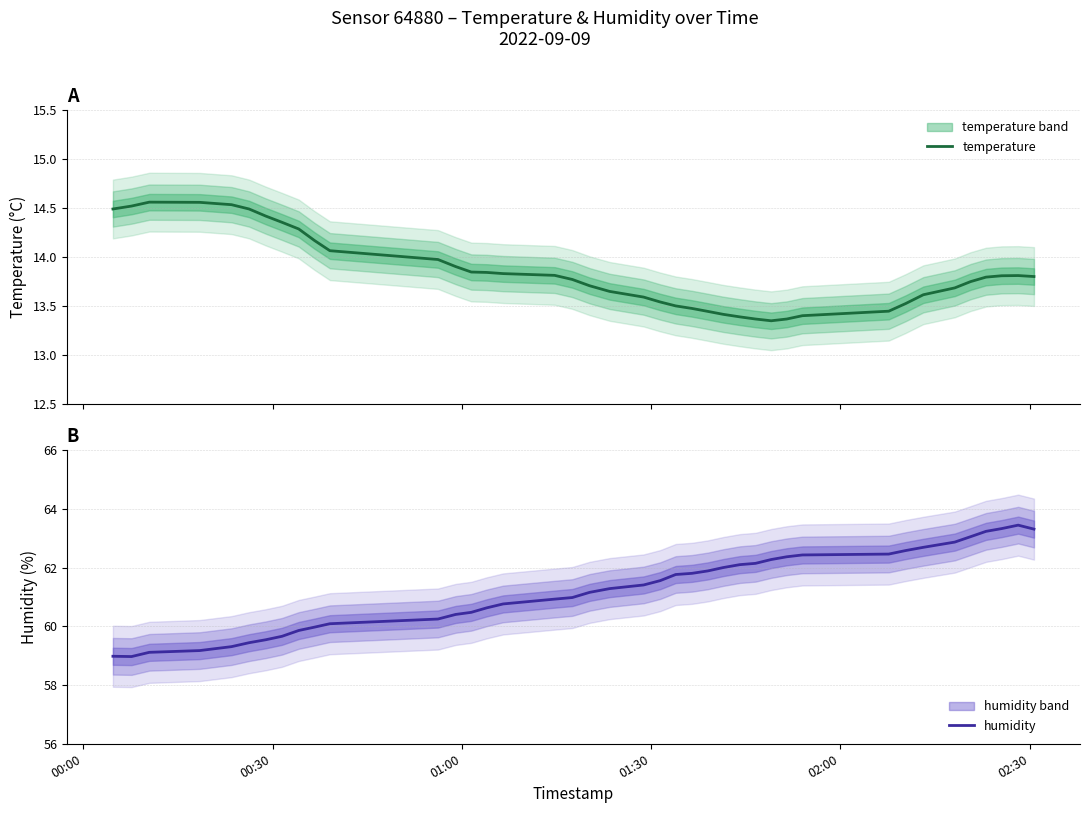

What is the minimum value for humidity?

59.0